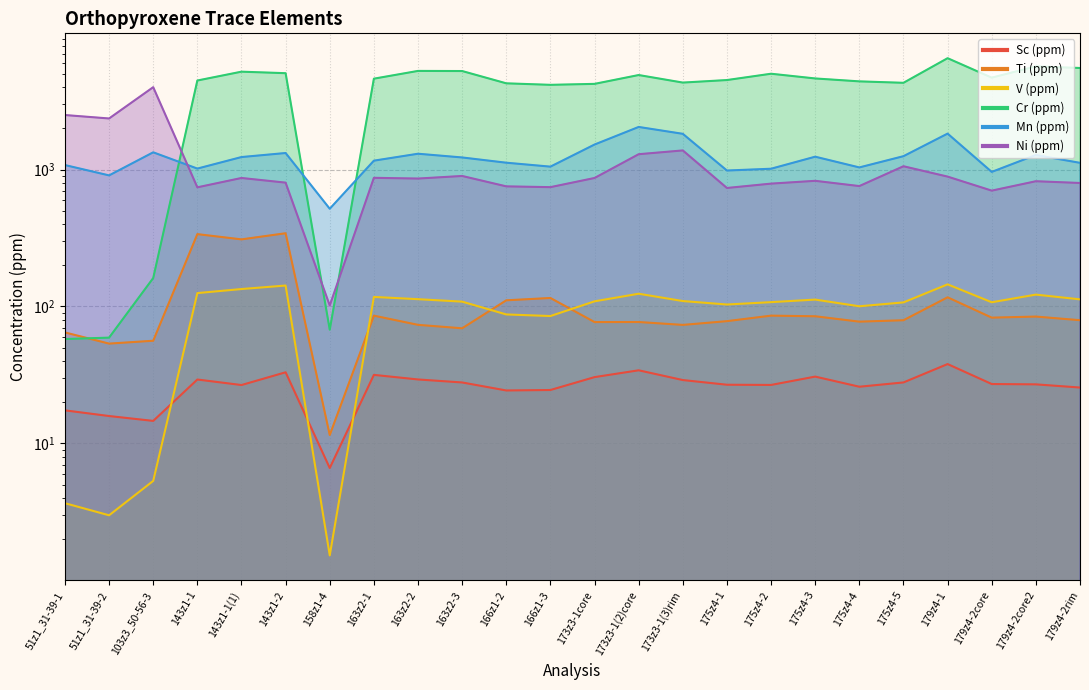

True or false: Mn (ppm) and Ni (ppm) cross at least once.

True